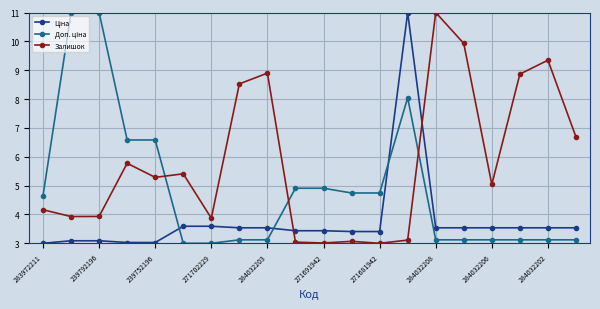

What is the lowest value of the Залишок series?

3.0